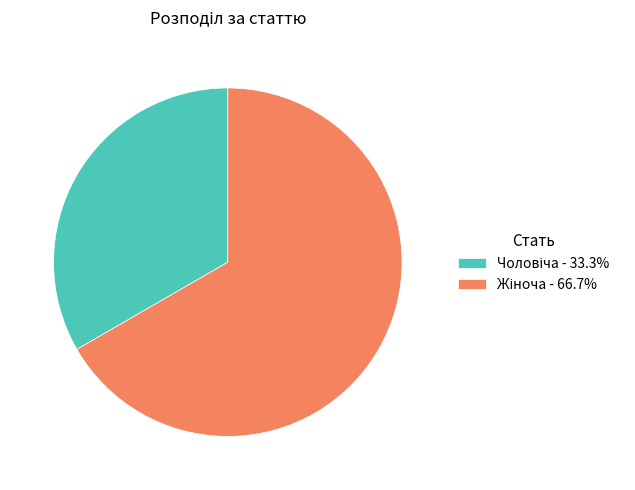

Does any single category account for the majority?

Yes